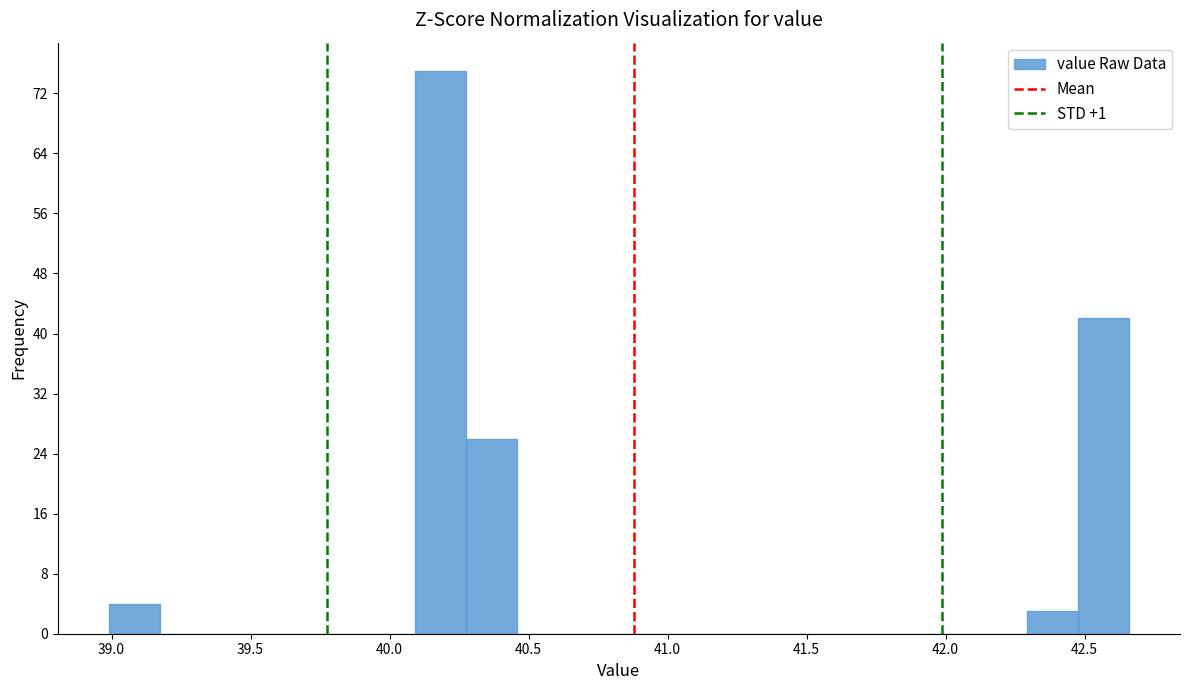

Around what value on the x-axis is the tallest bar? Give the approximate position of its centre, as read against the axis.

40.20